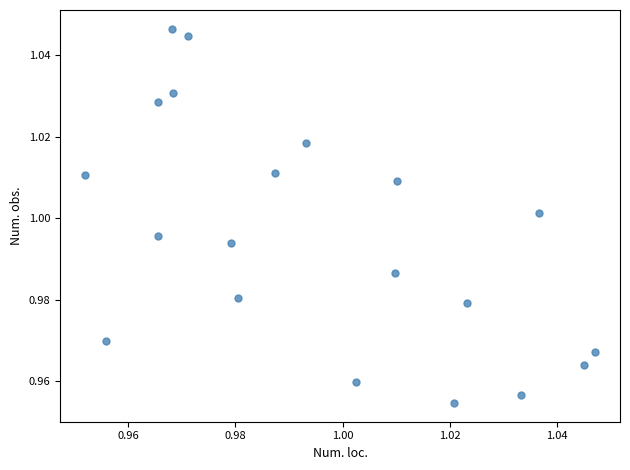

How many data points are displayed?

20